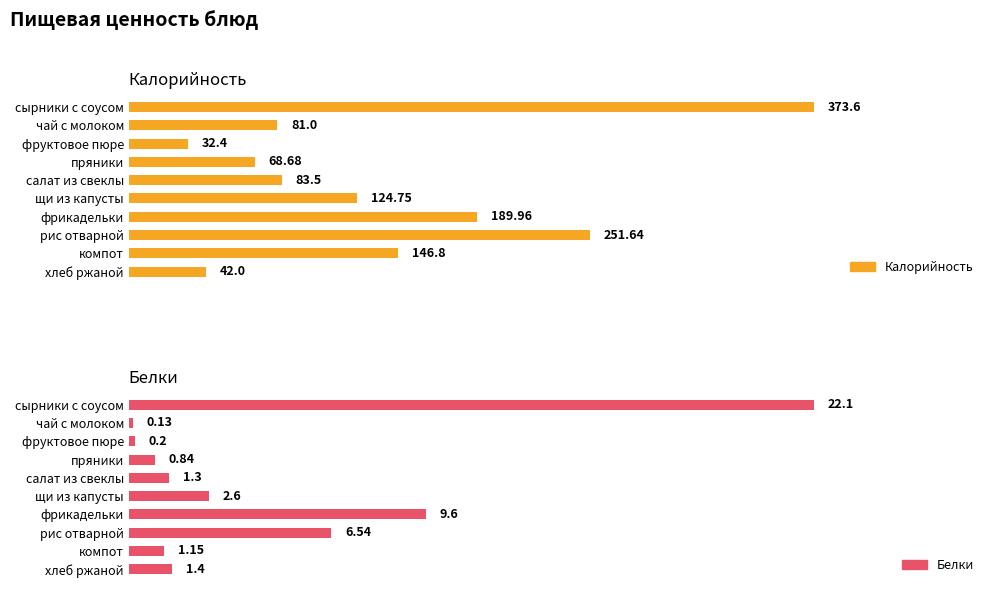

Rank the series by their average value, from highest to lowest.

Калорийность, Белки